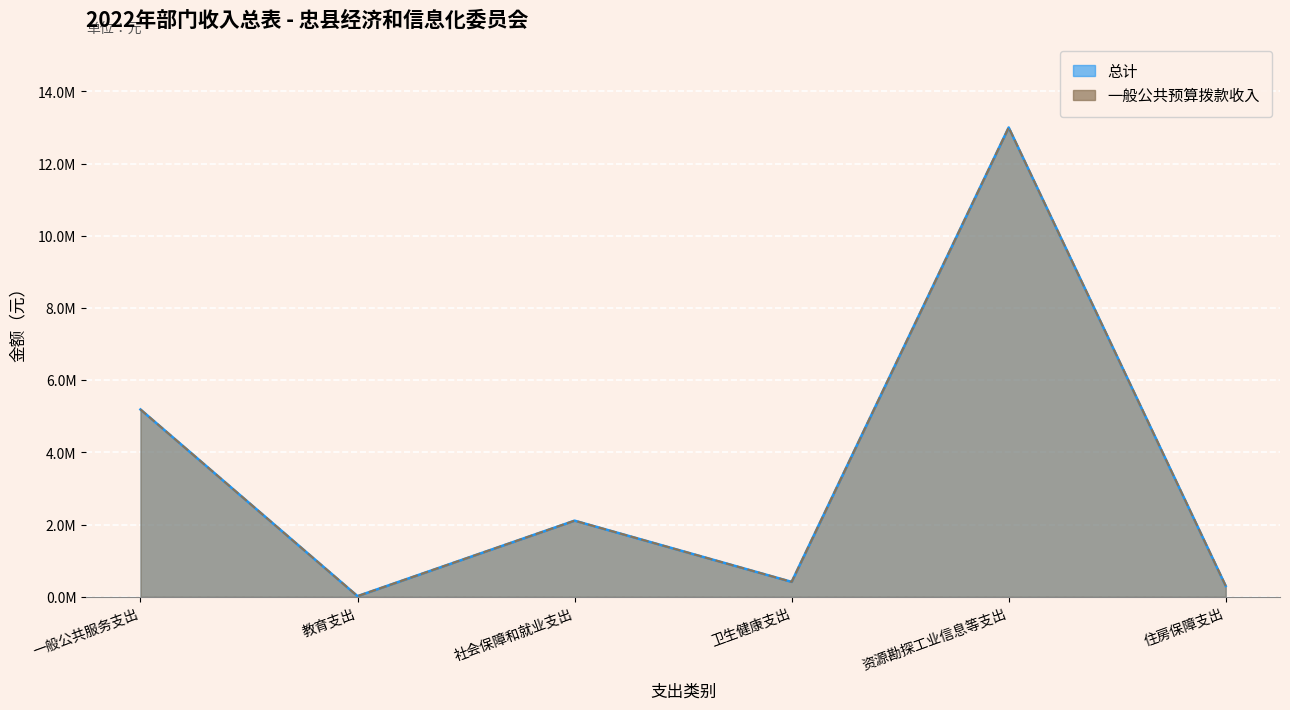

Where is the first local maximum for 一般公共预算拨款收入?

社会保障和就业支出